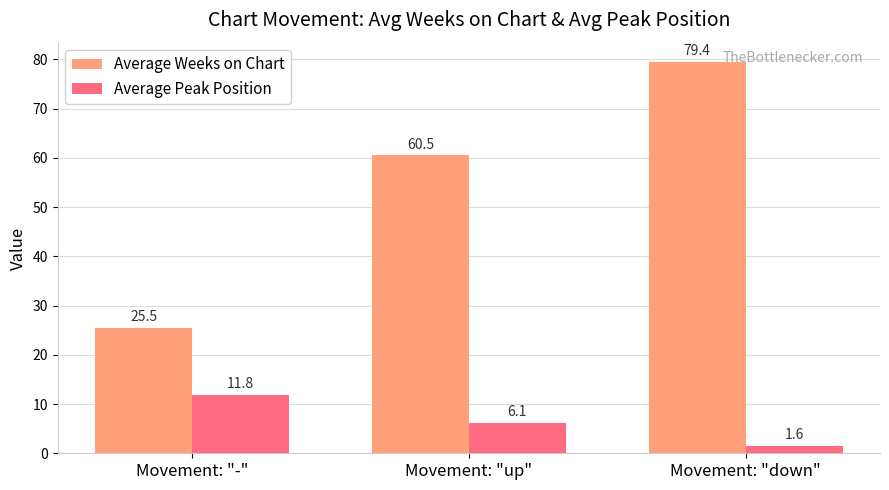

Are the bars grouped side by side (vs. stacked)?

Yes